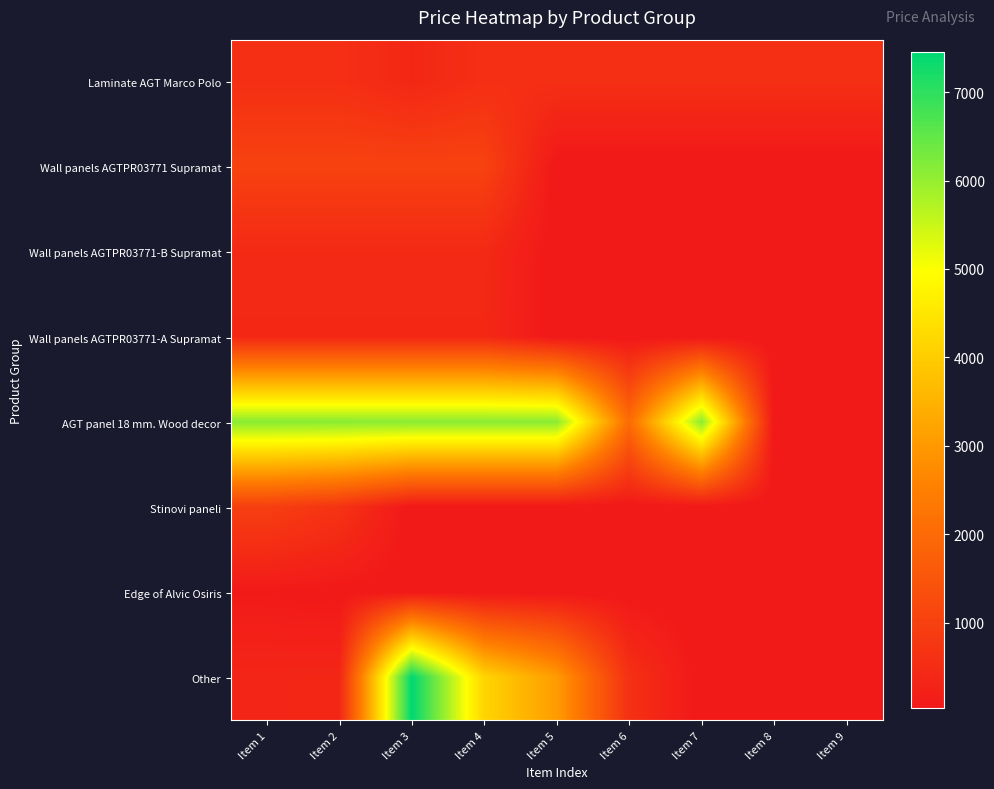

Reading left to right, extract all data points from this chart.

Laminate AGT Marco Polo: Item 1=571.6	Item 2=571.6	Item 3=377.2	Item 4=571.6	Item 5=571.6	Item 6=571.6	Item 7=571.6	Item 8=571.6	Item 9=571.6
Wall panels AGTPR03771 Supramat: Item 1=1034.1	Item 2=1034.1	Item 3=1034.1	Item 4=1034.1	Item 5=0.0	Item 6=0.0	Item 7=0.0	Item 8=0.0	Item 9=0.0
Wall panels AGTPR03771-B Supramat: Item 1=429.3	Item 2=429.3	Item 3=429.3	Item 4=429.3	Item 5=0.0	Item 6=0.0	Item 7=0.0	Item 8=0.0	Item 9=0.0
Wall panels AGTPR03771-A Supramat: Item 1=403.6	Item 2=403.6	Item 3=403.6	Item 4=403.6	Item 5=0.0	Item 6=0.0	Item 7=0.0	Item 8=0.0	Item 9=0.0
AGT panel 18 mm. Wood decor: Item 1=6112.5	Item 2=6112.5	Item 3=6112.5	Item 4=6112.5	Item 5=6112.5	Item 6=2042.8	Item 7=6112.5	Item 8=0.0	Item 9=0.0
Stinovi paneli: Item 1=947.6	Item 2=672.7	Item 3=0.0	Item 4=0.0	Item 5=0.0	Item 6=0.0	Item 7=0.0	Item 8=0.0	Item 9=0.0
Edge of Alvic Osiris: Item 1=72.0	Item 2=32.4	Item 3=32.4	Item 4=0.0	Item 5=0.0	Item 6=0.0	Item 7=0.0	Item 8=0.0	Item 9=0.0
Other: Item 1=348.6	Item 2=358.0	Item 3=7453.8	Item 4=4161.8	Item 5=3059.7	Item 6=595.0	Item 7=0.0	Item 8=0.0	Item 9=0.0